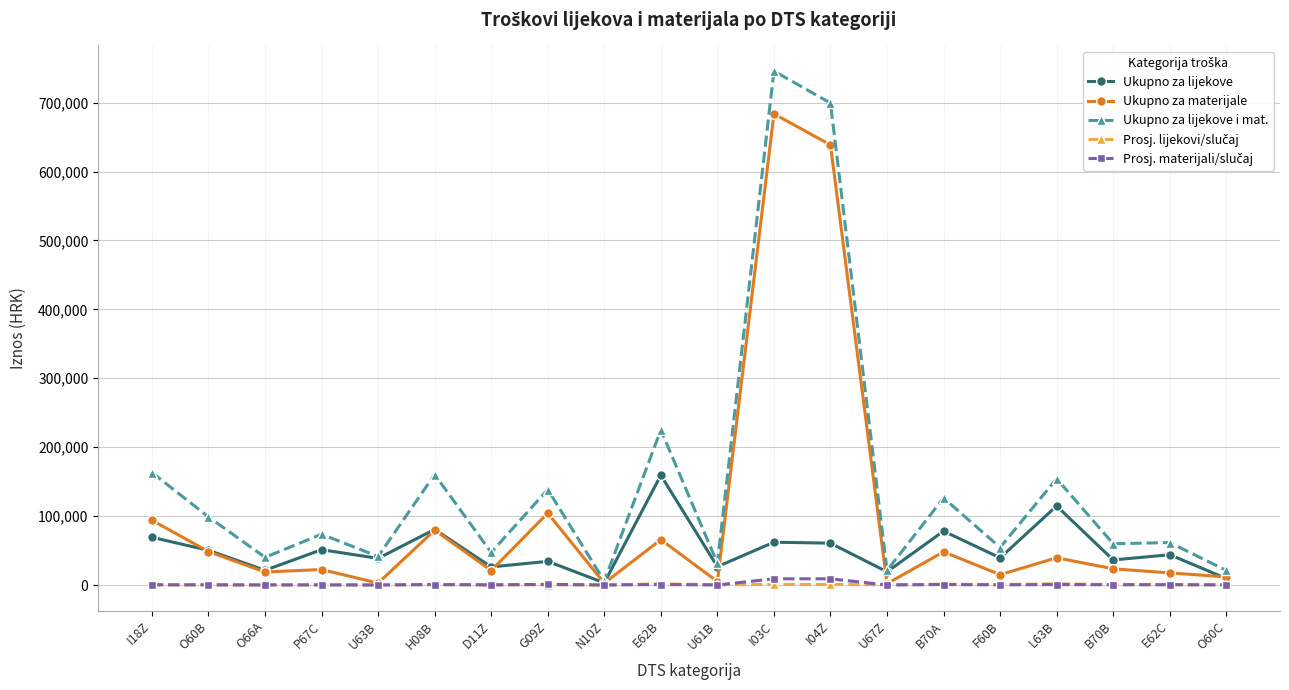

At which label is Ukupno za lijekove i mat. closest to 375781?

E62B